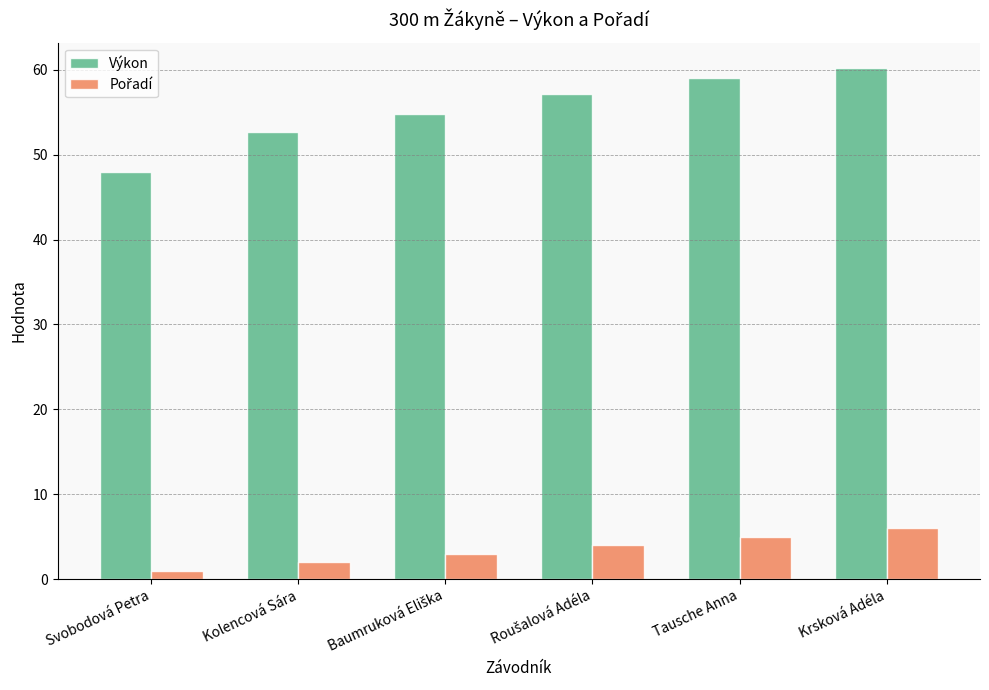

What is the difference between the maximum and minimum values in the Výkon series?

12.2